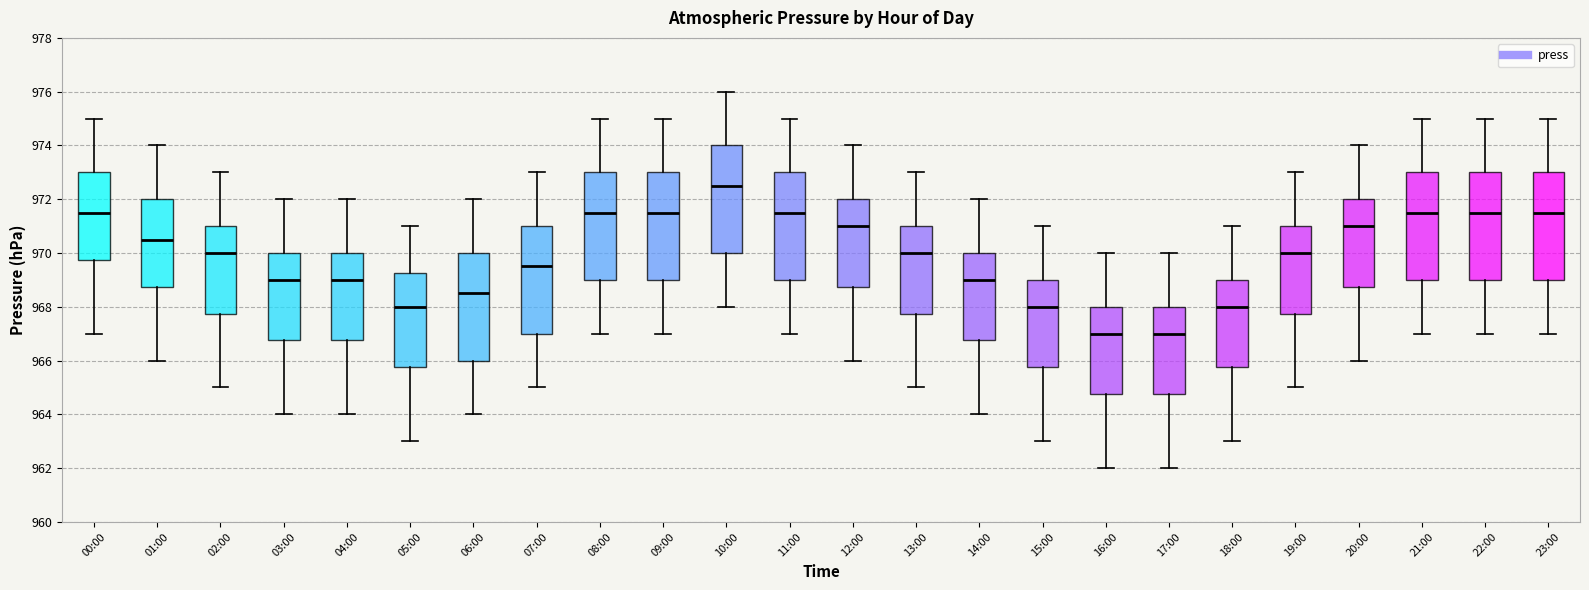

Reading left to right, read every box against the y-axis: the position of its median line, the range the box covers, and the ends of its whiskers. The values are not printed on the chart, so give them approximately, as read against the axis.

00:00: median 971.6, box 969.8 to 973.0, whiskers 967.0 to 975.0
01:00: median 970.6, box 968.8 to 972.0, whiskers 966.0 to 974.0
02:00: median 970.0, box 967.8 to 971.0, whiskers 965.0 to 973.0
03:00: median 969.0, box 966.8 to 970.0, whiskers 964.0 to 972.0
04:00: median 969.0, box 966.8 to 970.0, whiskers 964.0 to 972.0
05:00: median 968.0, box 965.8 to 969.2, whiskers 963.0 to 971.0
06:00: median 968.6, box 966.0 to 970.0, whiskers 964.0 to 972.0
07:00: median 969.6, box 967.0 to 971.0, whiskers 965.0 to 973.0
08:00: median 971.6, box 969.0 to 973.0, whiskers 967.0 to 975.0
09:00: median 971.6, box 969.0 to 973.0, whiskers 967.0 to 975.0
10:00: median 972.6, box 970.0 to 974.0, whiskers 968.0 to 976.0
11:00: median 971.6, box 969.0 to 973.0, whiskers 967.0 to 975.0
12:00: median 971.0, box 968.8 to 972.0, whiskers 966.0 to 974.0
13:00: median 970.0, box 967.8 to 971.0, whiskers 965.0 to 973.0
14:00: median 969.0, box 966.8 to 970.0, whiskers 964.0 to 972.0
15:00: median 968.0, box 965.8 to 969.0, whiskers 963.0 to 971.0
16:00: median 967.0, box 964.8 to 968.0, whiskers 962.0 to 970.0
17:00: median 967.0, box 964.8 to 968.0, whiskers 962.0 to 970.0
18:00: median 968.0, box 965.8 to 969.0, whiskers 963.0 to 971.0
19:00: median 970.0, box 967.8 to 971.0, whiskers 965.0 to 973.0
20:00: median 971.0, box 968.8 to 972.0, whiskers 966.0 to 974.0
21:00: median 971.6, box 969.0 to 973.0, whiskers 967.0 to 975.0
22:00: median 971.6, box 969.0 to 973.0, whiskers 967.0 to 975.0
23:00: median 971.6, box 969.0 to 973.0, whiskers 967.0 to 975.0